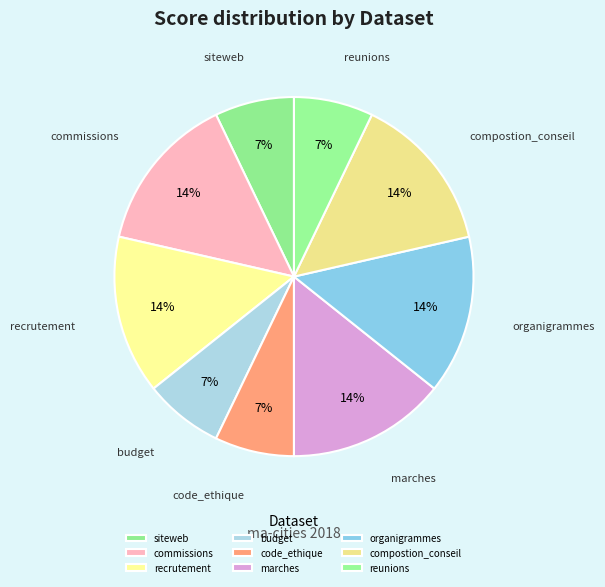

To the nearest percent, what is the average slice percentage?

11%